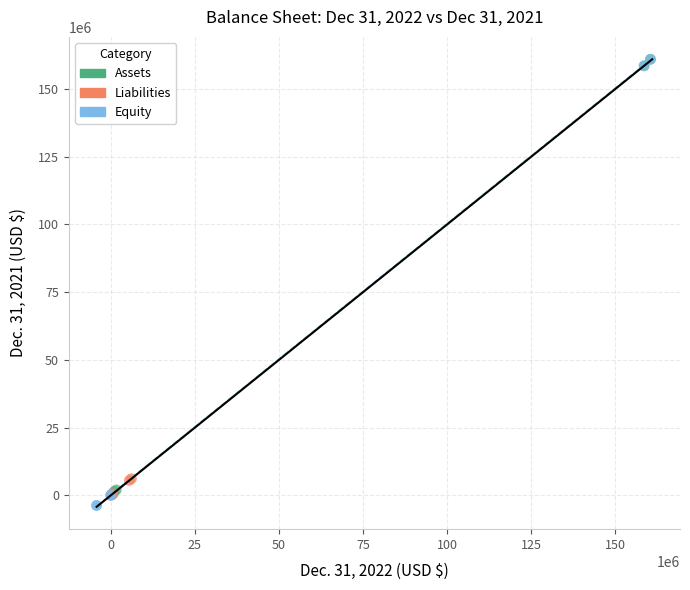

Which series reaches the minimum Y coordinate?

Equity